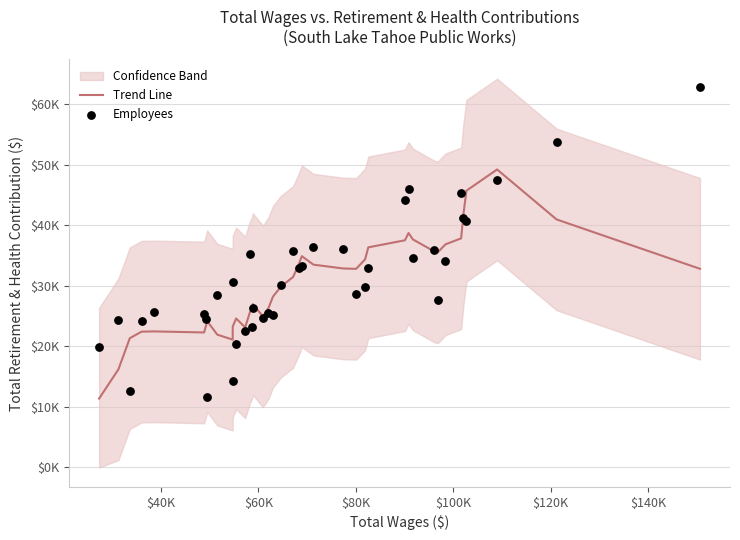

Is the value of Employees at 23 greater than the value of Trend Line at $60K?

Yes